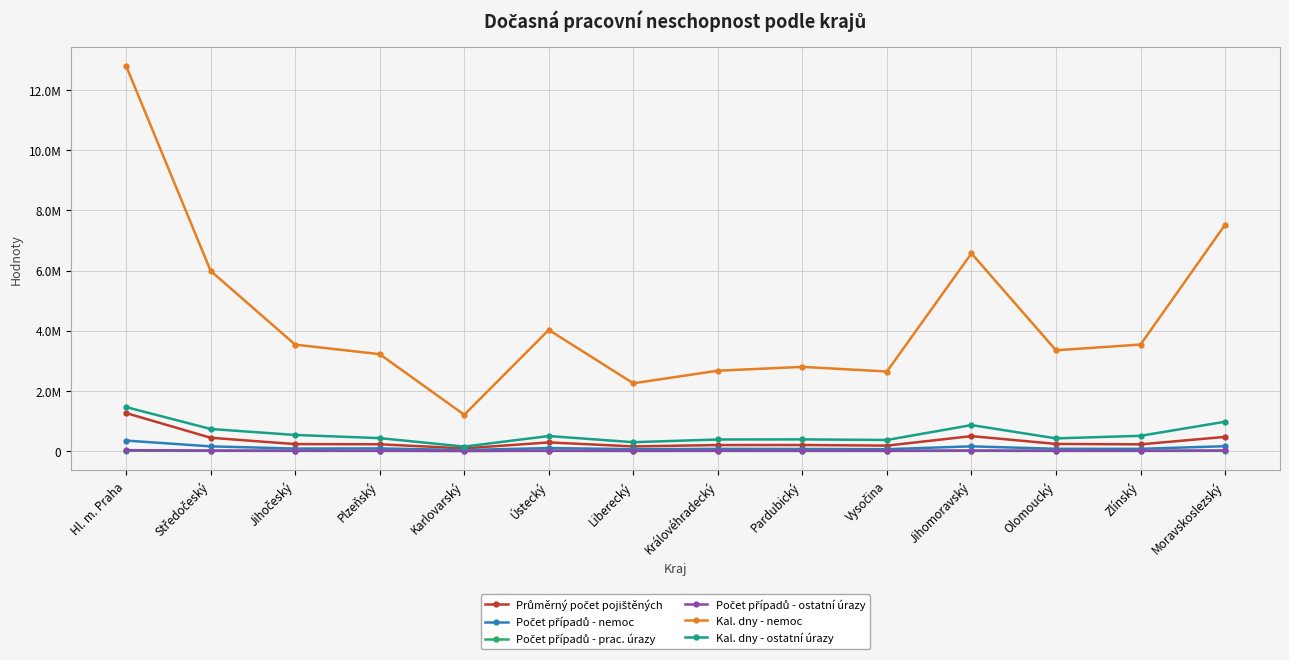

True or false: Průměrný počet pojištěných and Kal. dny - nemoc intersect in this chart.

False